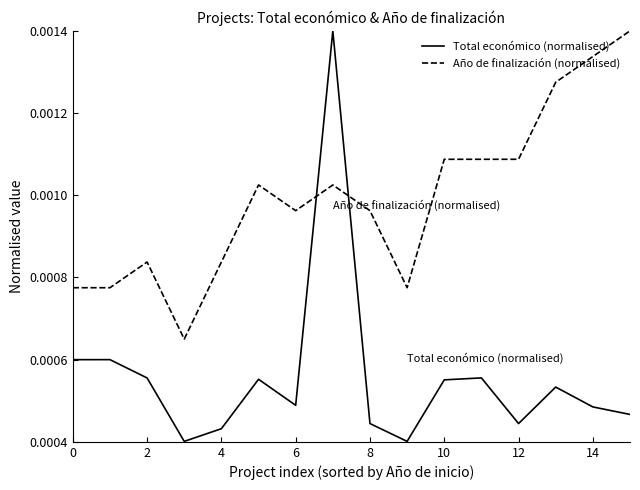

True or false: Total económico (normalised) and Año de finalización (normalised) intersect in this chart.

True